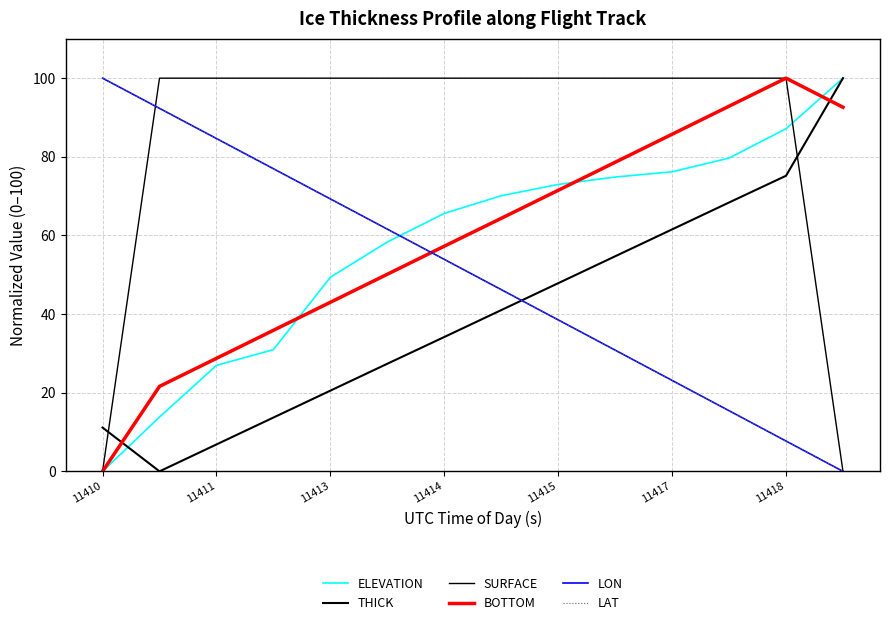

True or false: THICK and ELEVATION cross at least once.

True